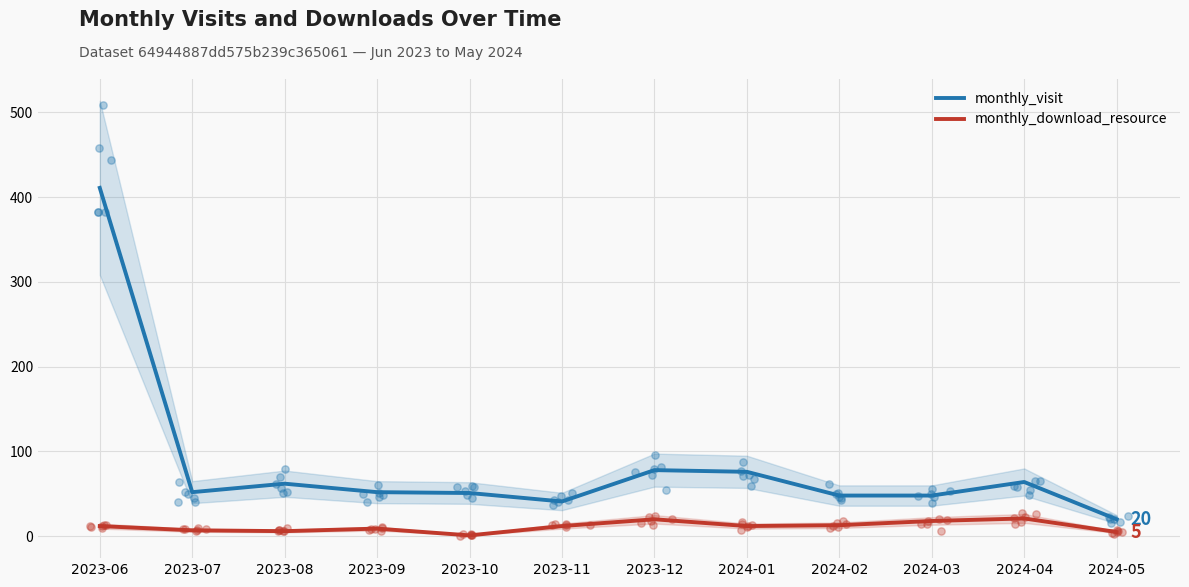

At which category is the sum across all series the highest?

2023-06